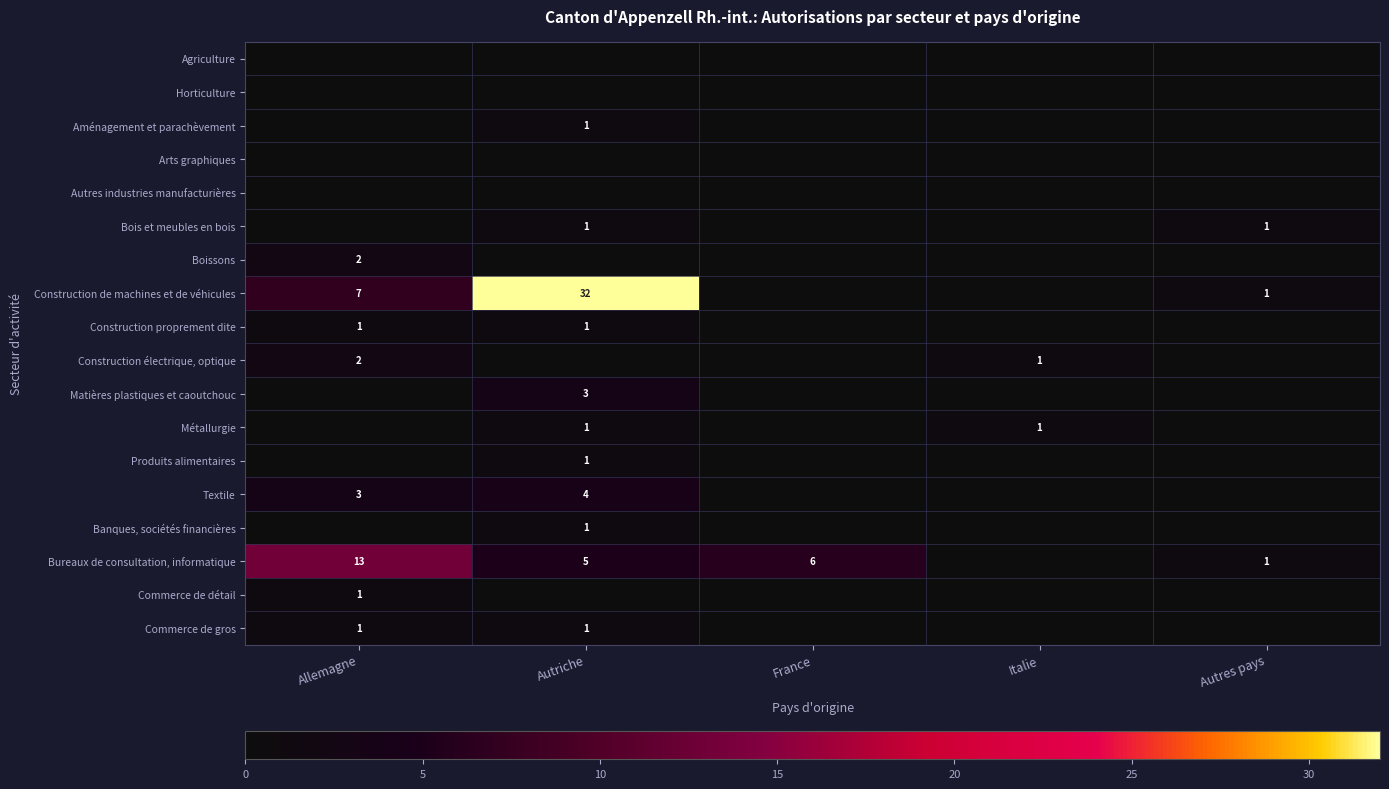

At how many categories does at least one series exceed 18?

1